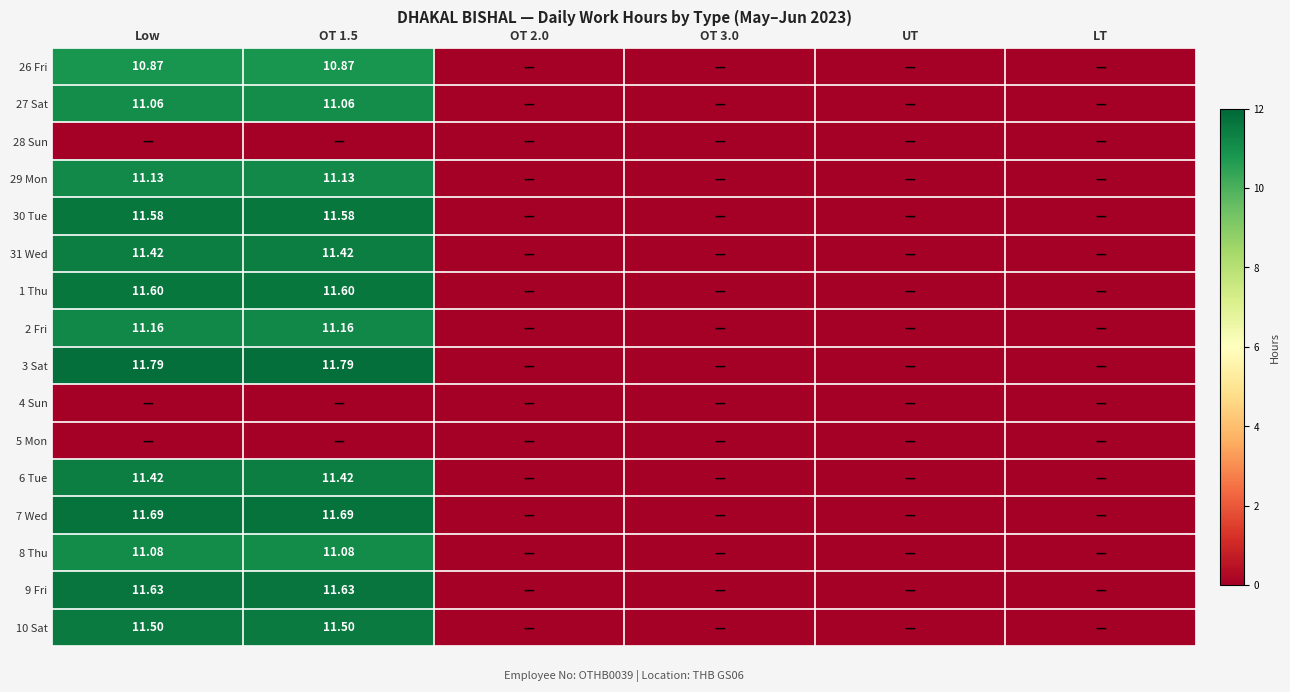

Which label corresponds to the smallest value in the chart?

OT 2.0